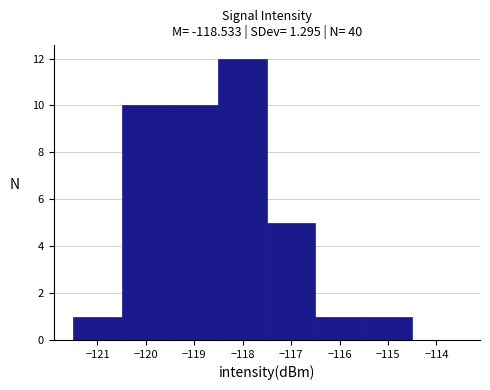

Over which range of the x-axis is the bar tallest?

-118.5 to -117.5